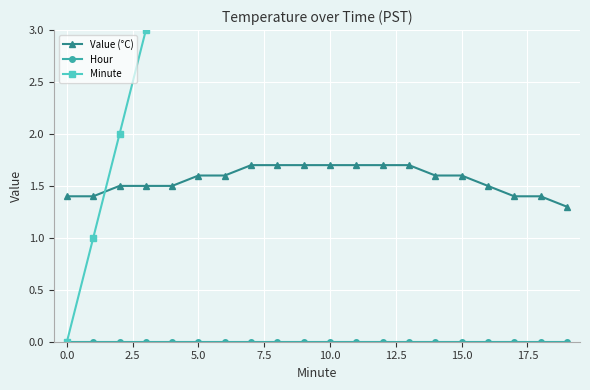

List the series in order of their overall mean, highest first.

Minute, Value (°C), Hour